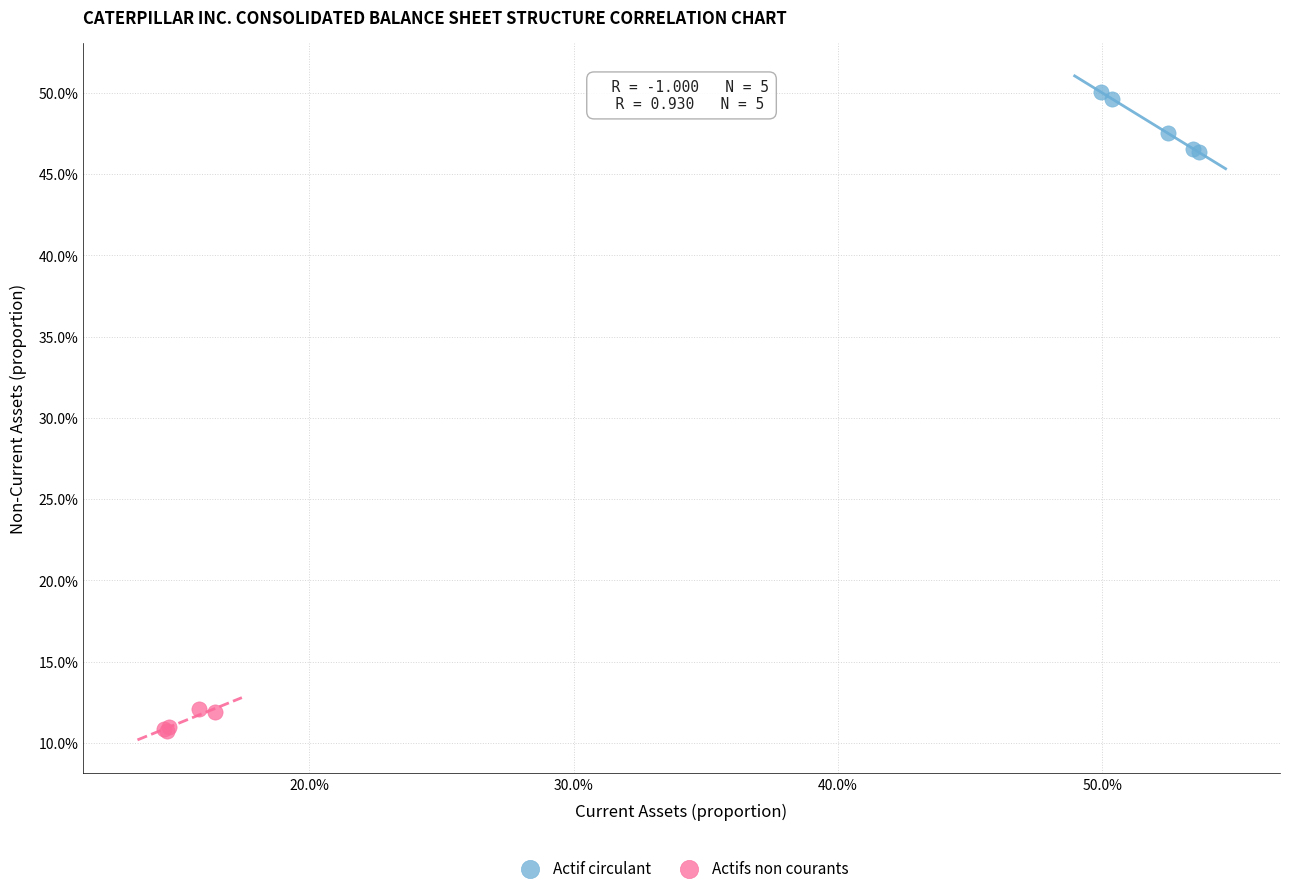

Which series reaches the maximum Y coordinate?

Actif circulant